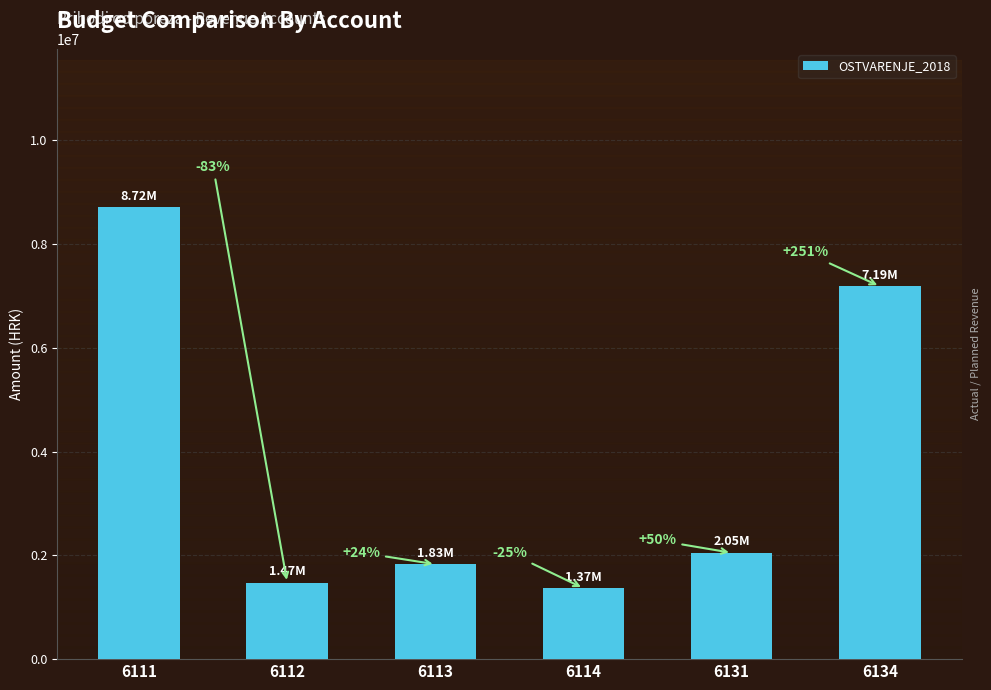

How many bars are there in total?

6